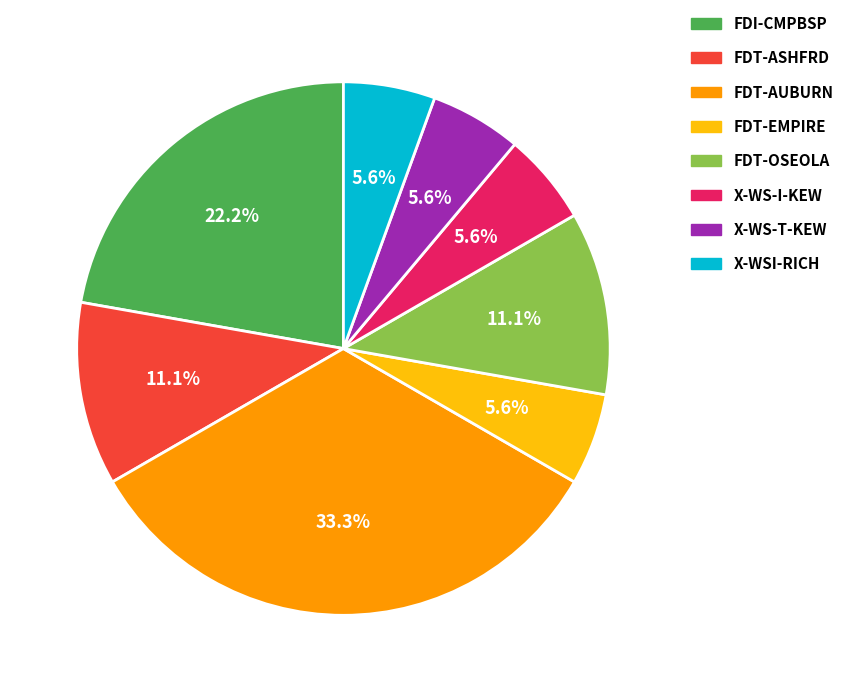

What is the ratio of the value at FDT-OSEOLA to the value at FDT-AUBURN?

0.3